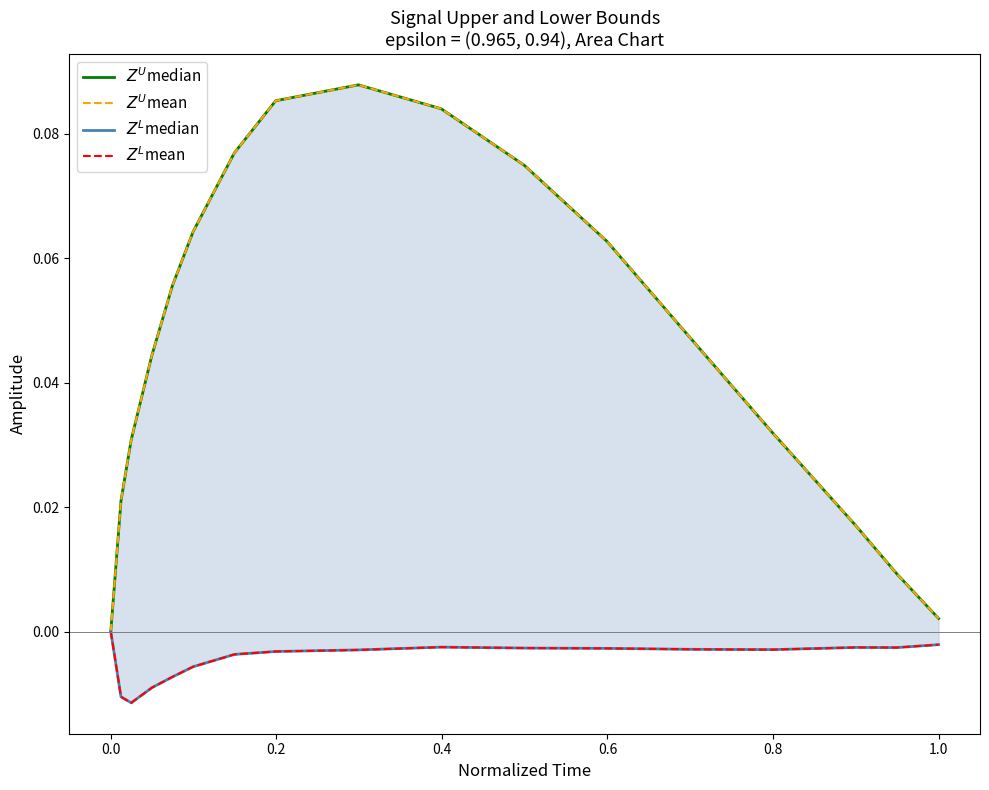

Is it true that $Z^L$median equals -0.0 at 0.6?

False